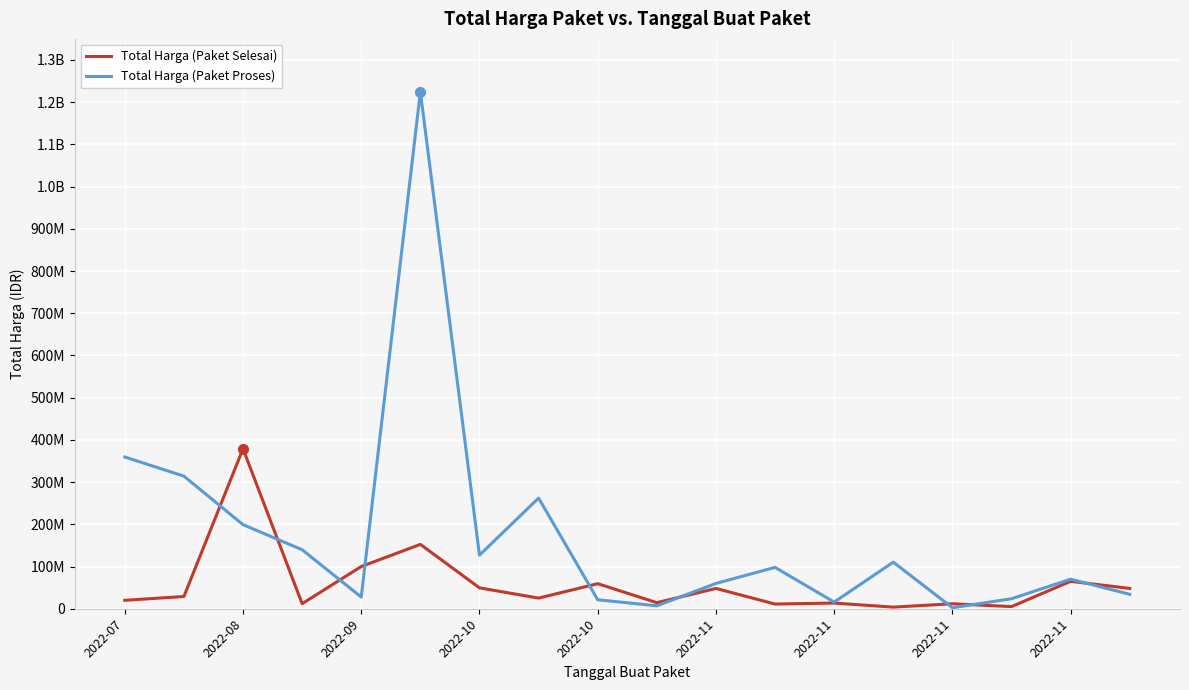

Which series has the largest range (max minus min)?

Total Harga (Paket Proses)